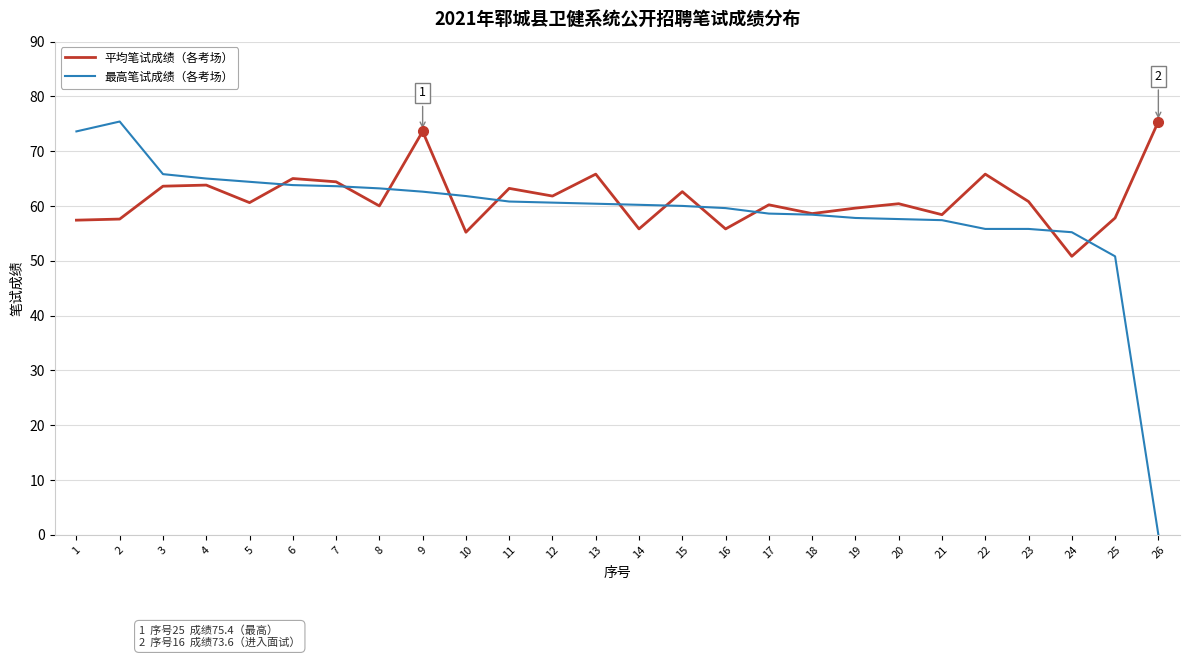

At 26, list the series in order from largest to smallest.

平均笔试成绩（各考场）, 最高笔试成绩（各考场）